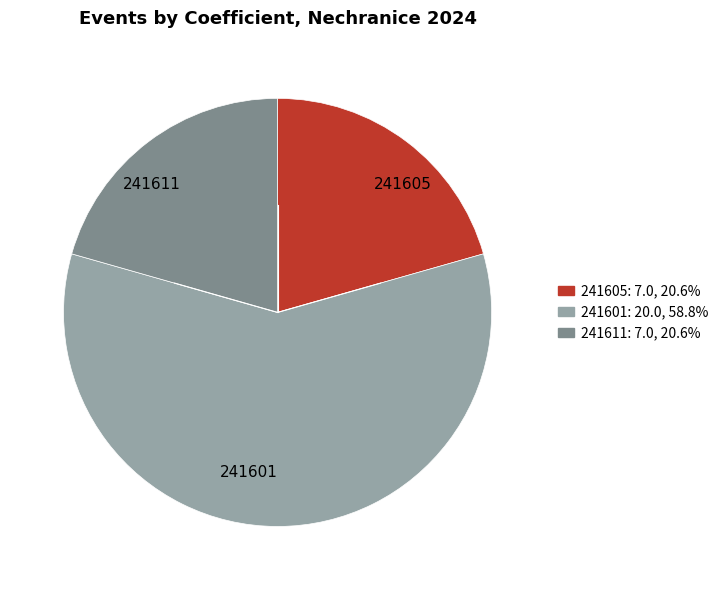

Which has a higher value, 241605 or 241601?

241601